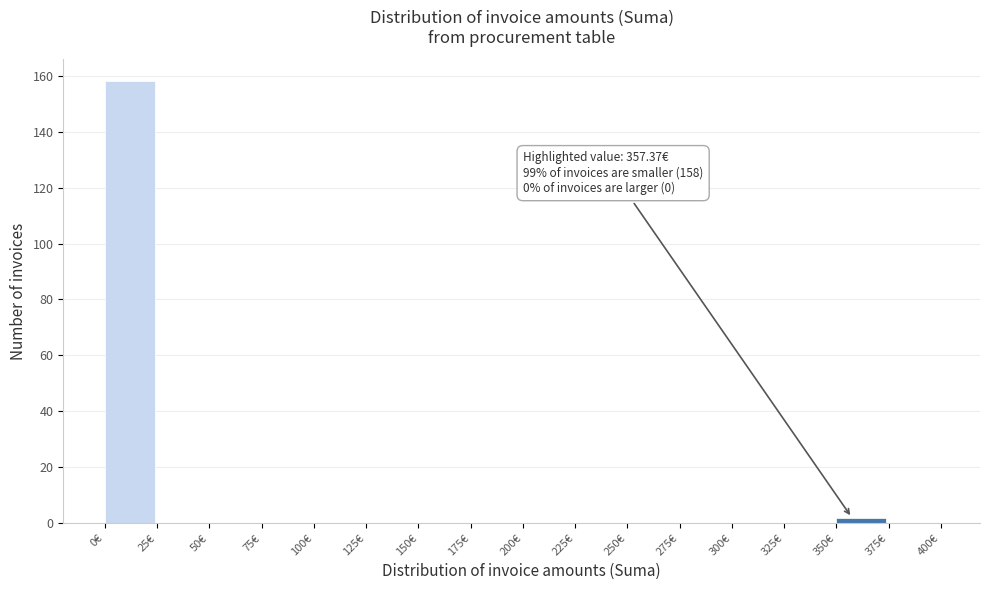

Over which range of the x-axis is the bar tallest?

0 to 25